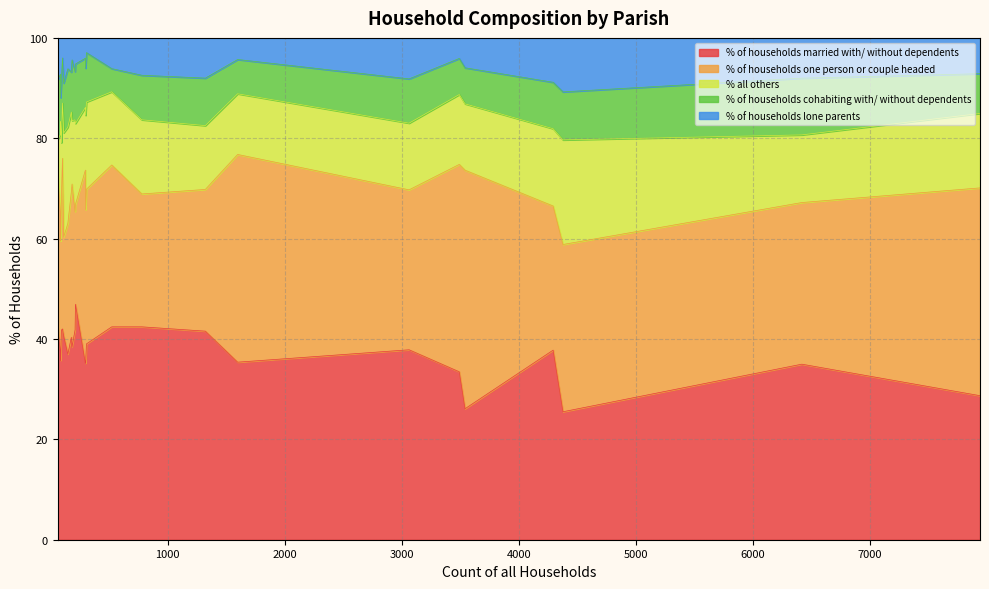

At how many categories does at least one series exceed 37?

20